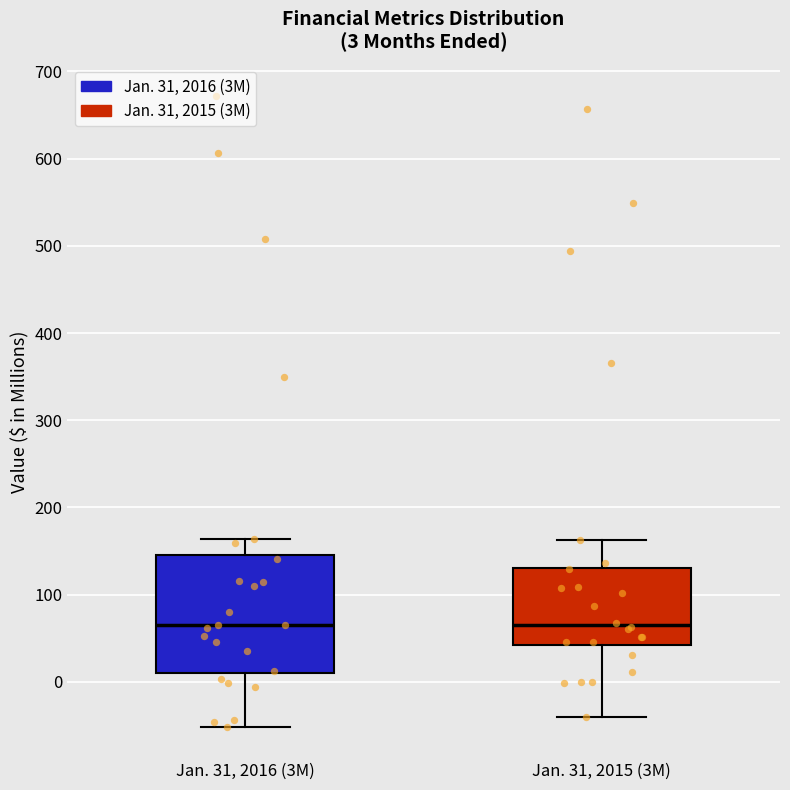

Comparing the boxes themselves (not the whiskers), which one is the tallest?

Jan. 31, 2016 (3M)